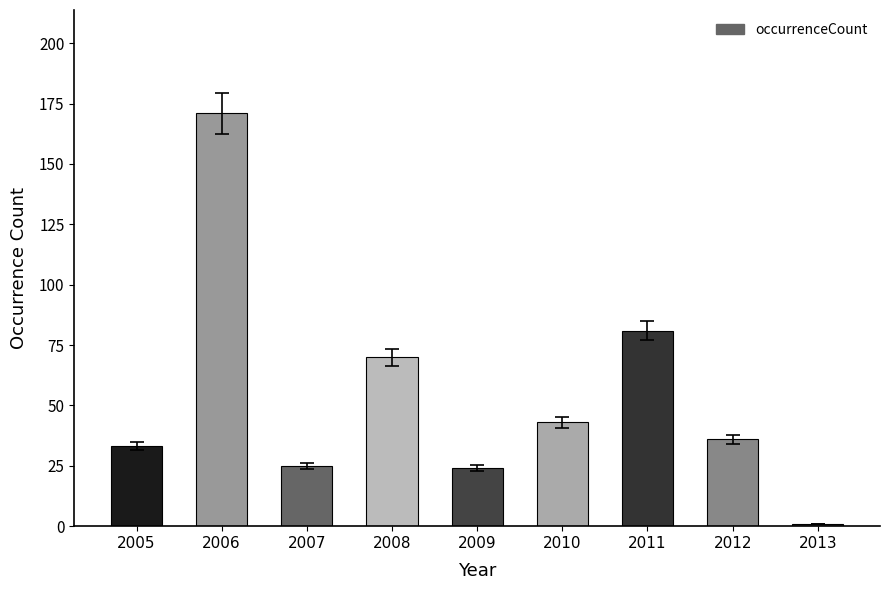

How many categories are shown in the chart?

9